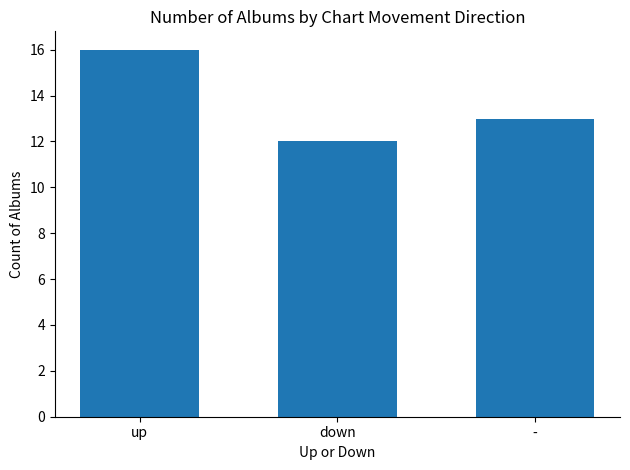

Approximately how many times larger is the value at - compared to down?

1.1